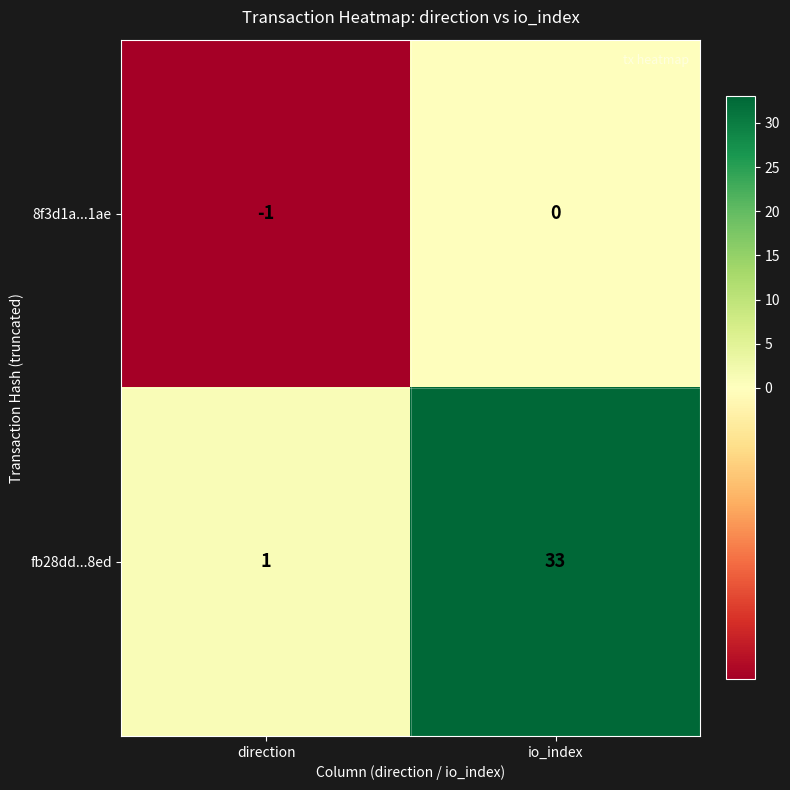

At which category is the sum across all series the highest?

io_index